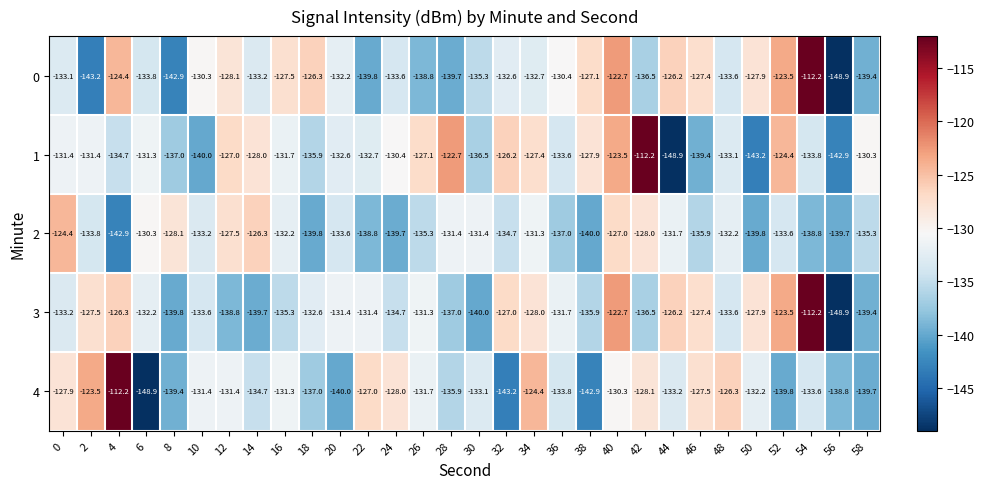

What is the difference between the 0 values at 56 and 16?

21.4